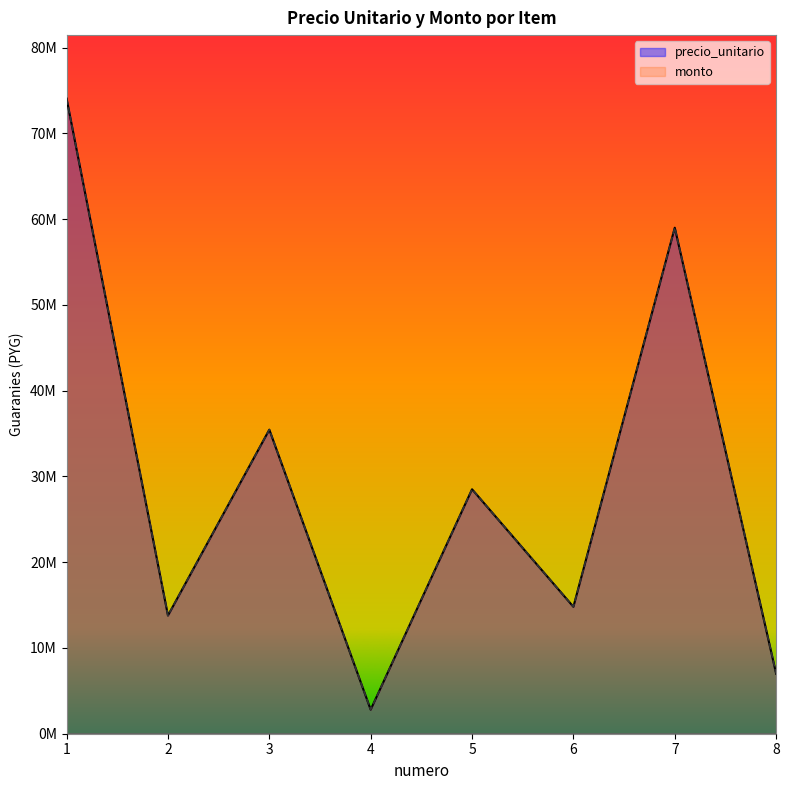

Between 2 and 4, which series saw the biggest shift?

precio_unitario